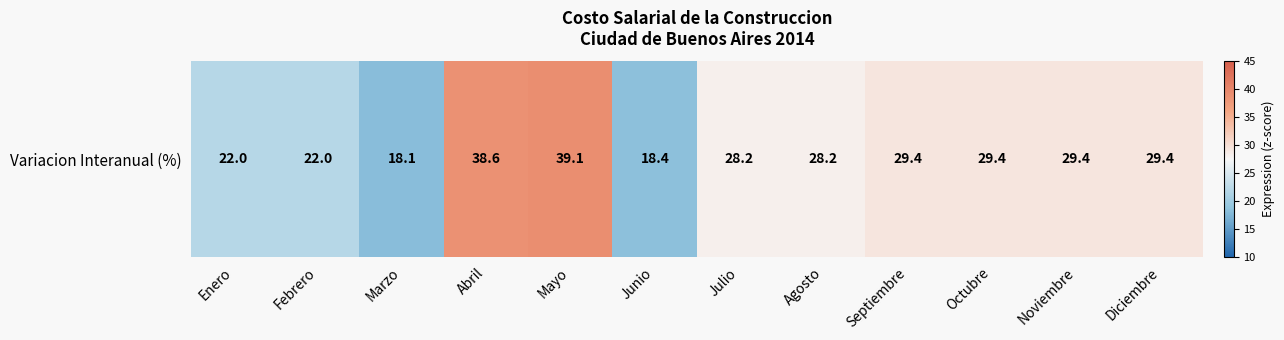

What is the change in value from Enero to Julio?

+6.2